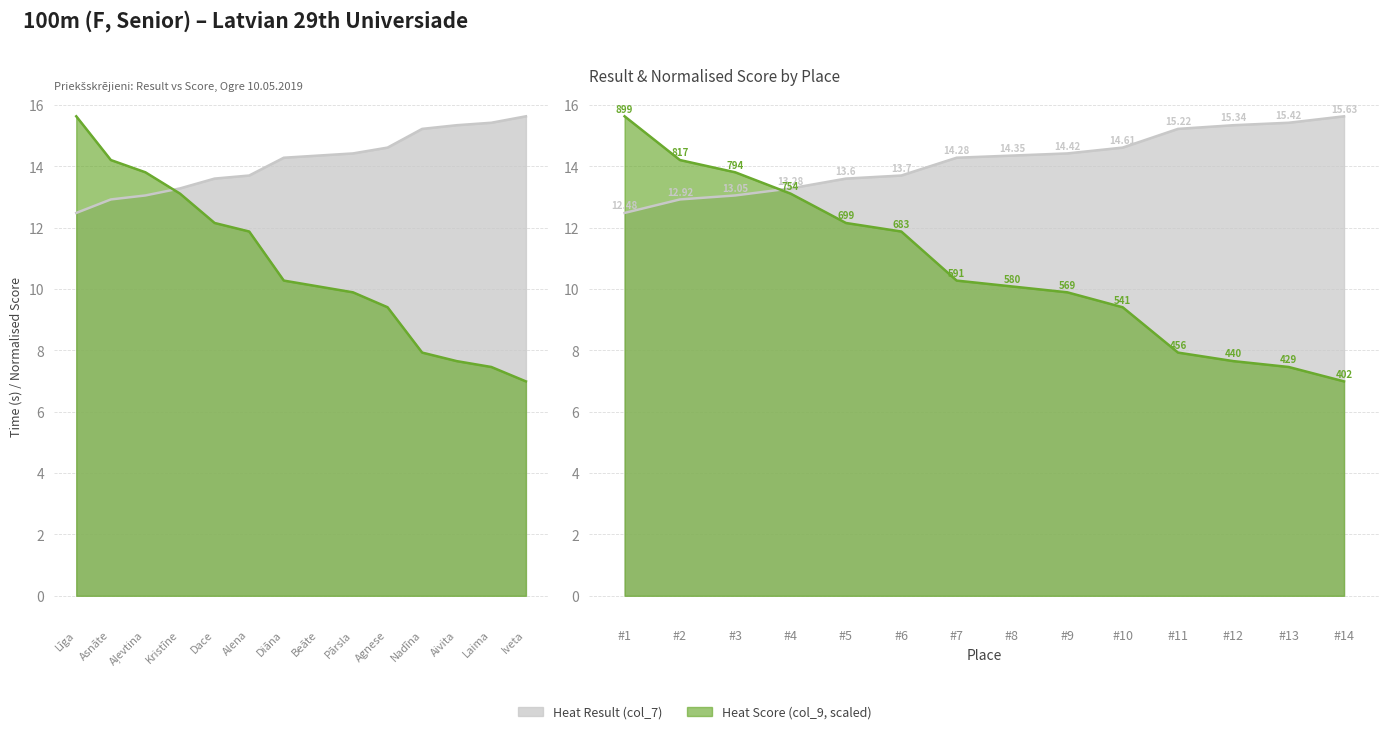

At which category is the sum across all series the highest?

Līga